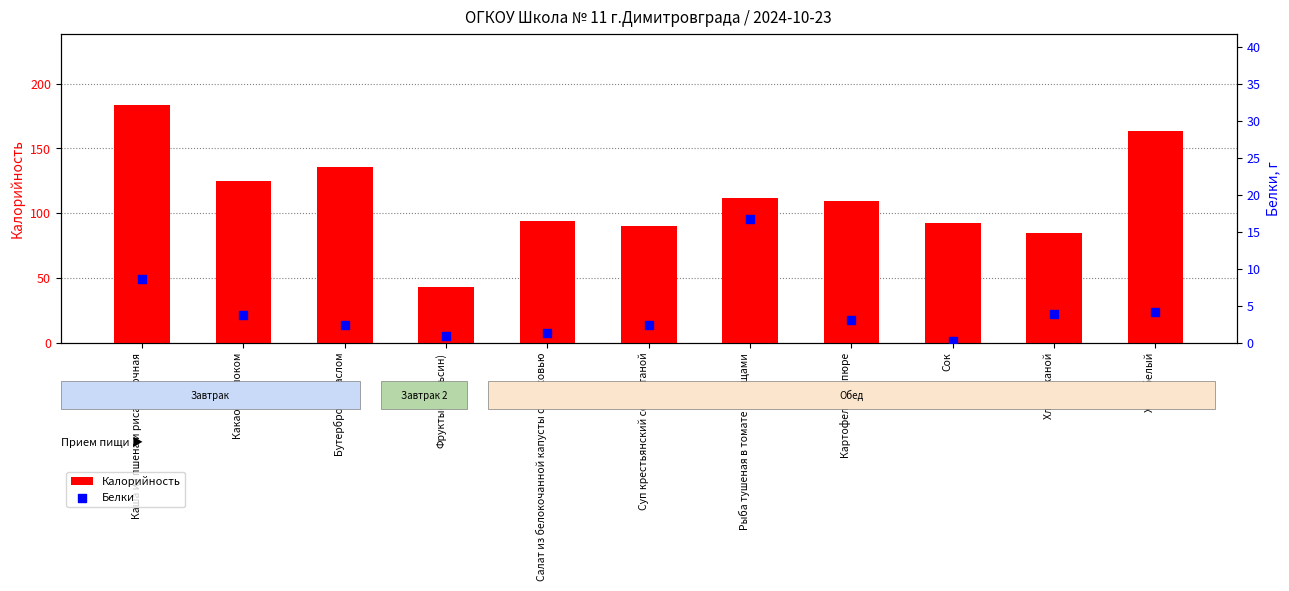

At which category is the sum across all series the highest?

Каша из пшена и риса молочная